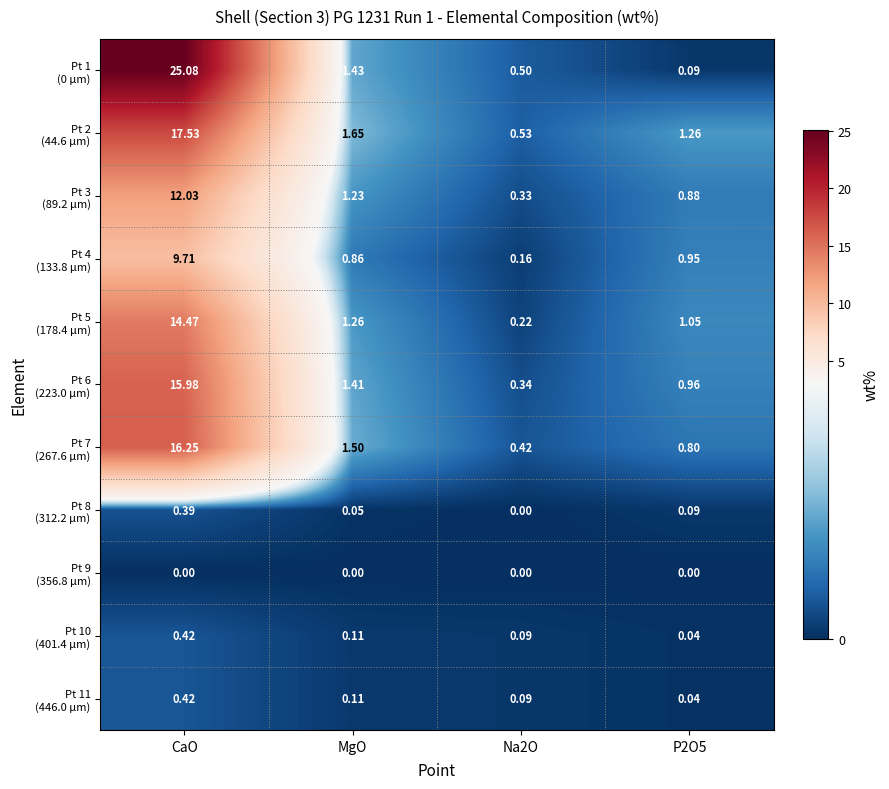

How many distinct data groups are displayed?

11